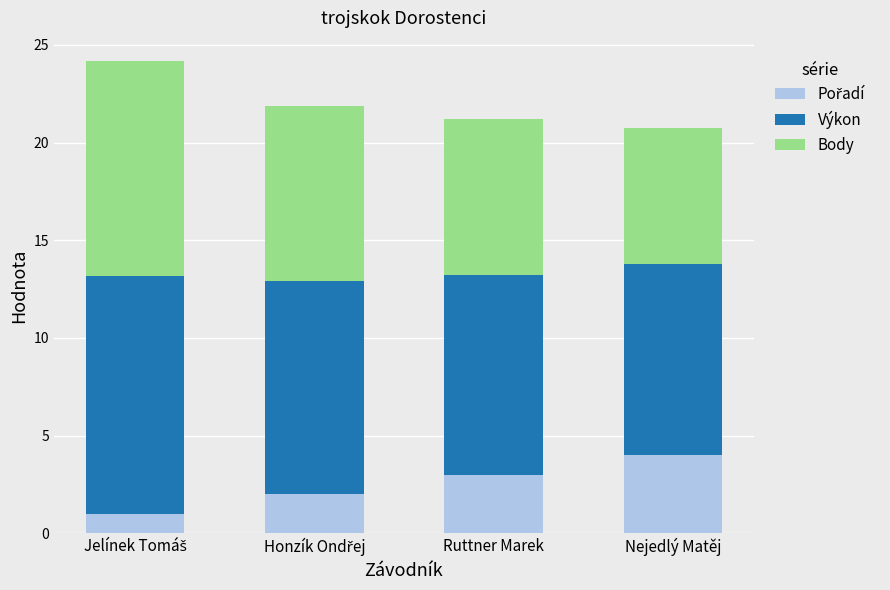

Are the bars grouped side by side (vs. stacked)?

No